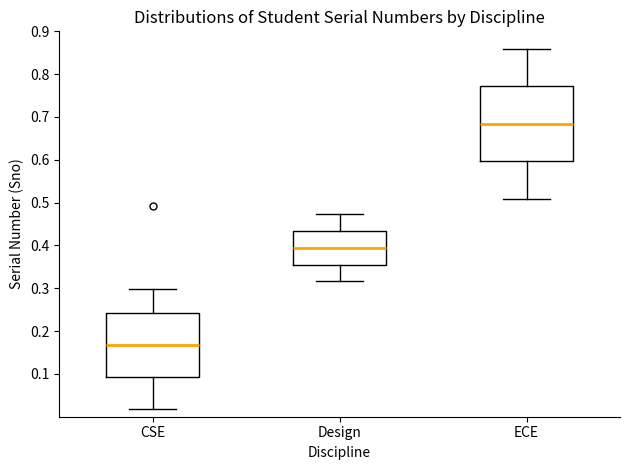

Which box has the lowest median line?

CSE